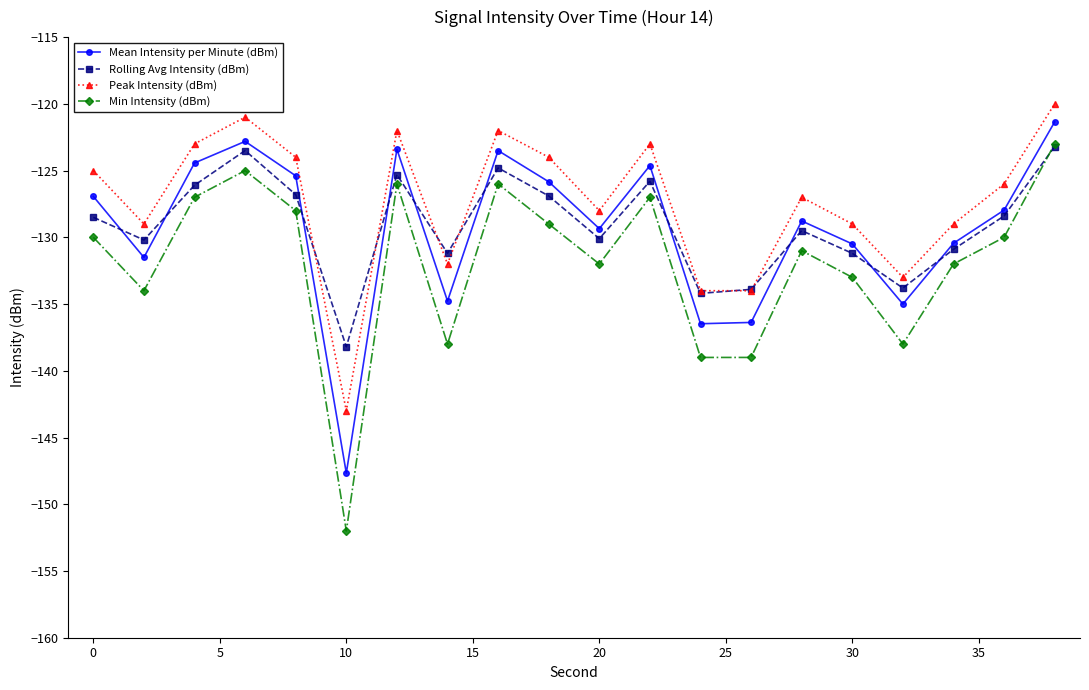

True or false: Rolling Avg Intensity (dBm) has more than 0 interior local peaks.

True